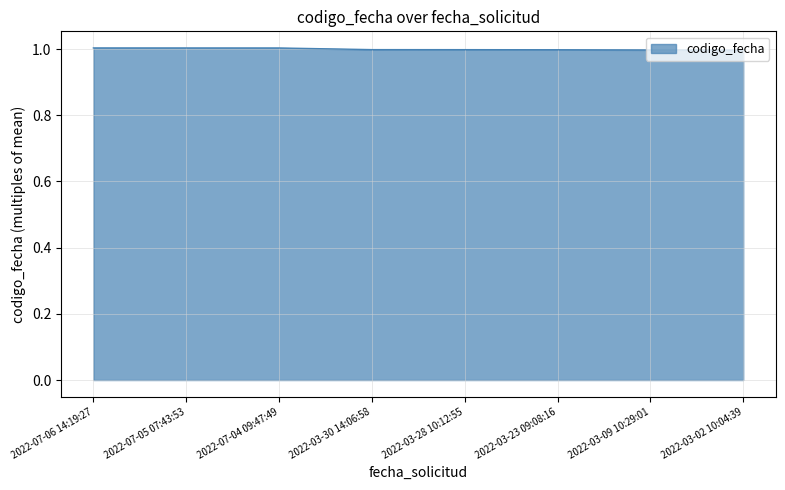

What is the minimum value shown in the chart?

1.0